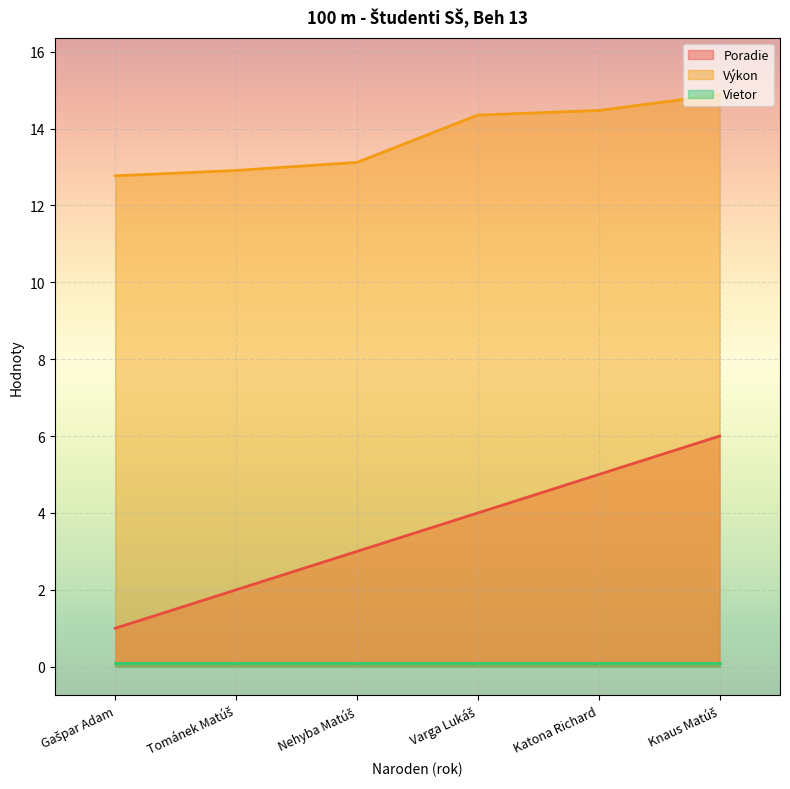

True or false: Výkon has more than 1 points higher than both neighbors.

False